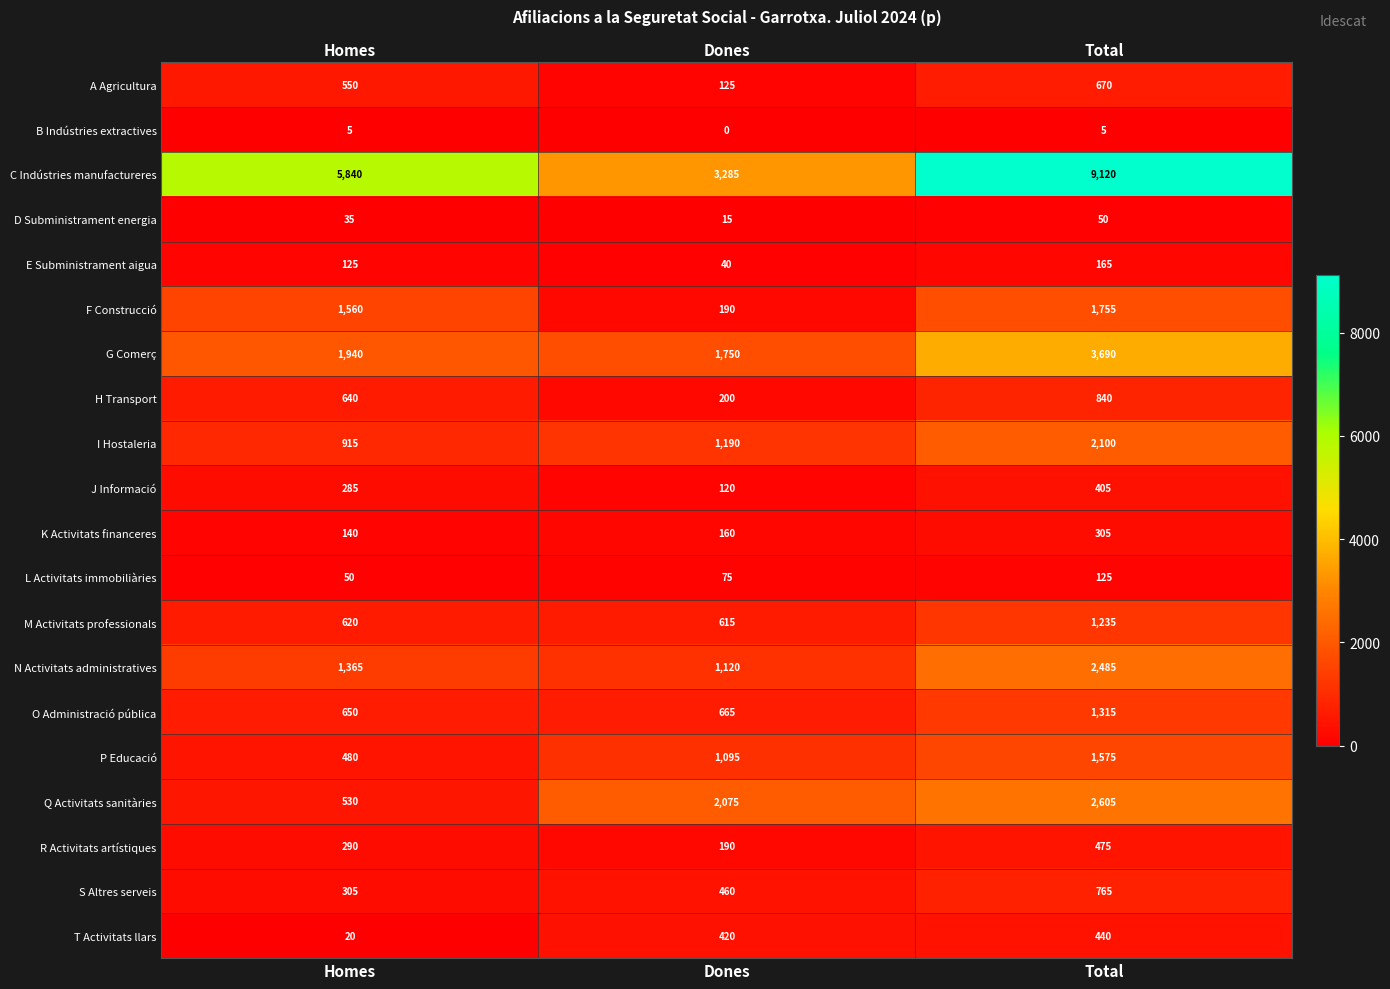

What is the difference between the maximum and minimum values in the G Comerç series?

1940